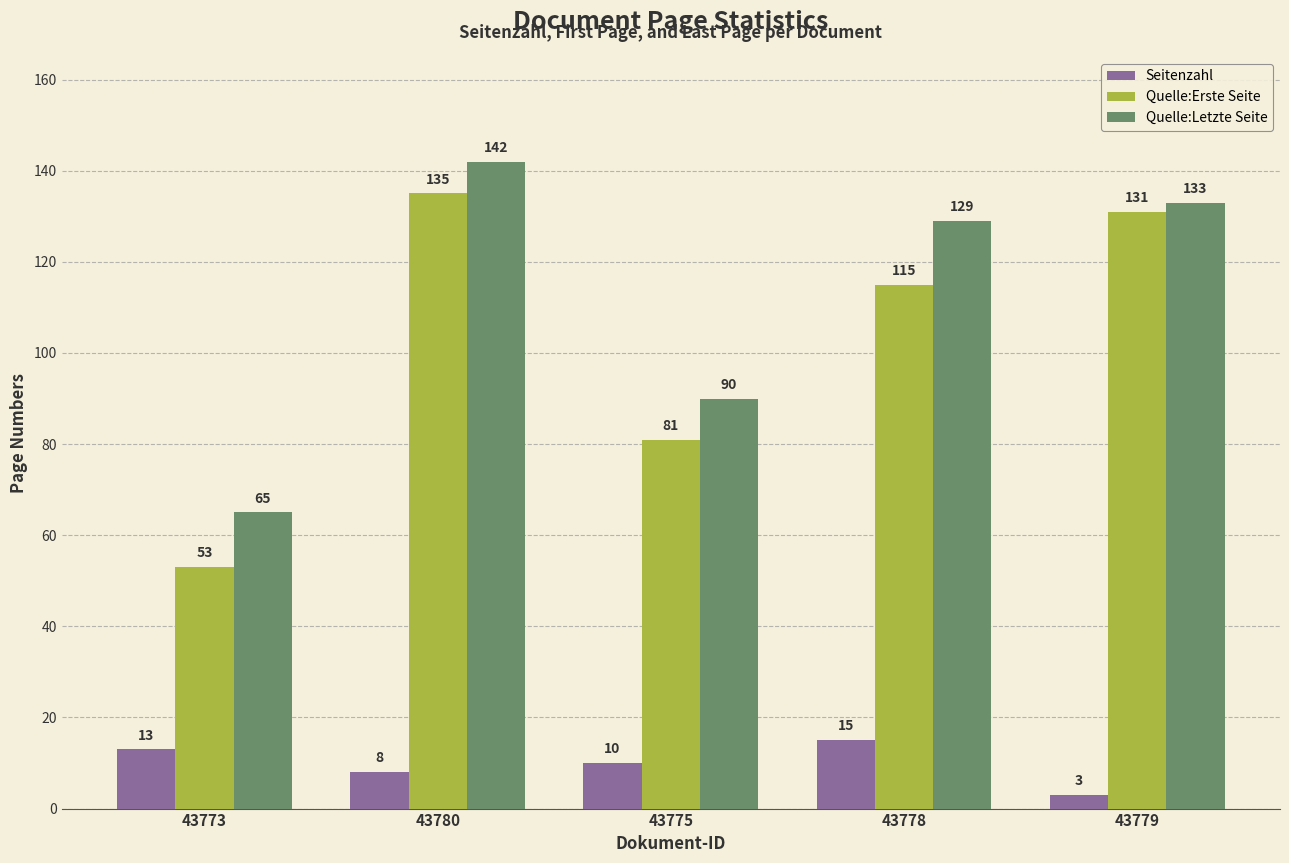

Is the value of Quelle:Letzte Seite at 43773 greater than the value of Quelle:Erste Seite at 43778?

No